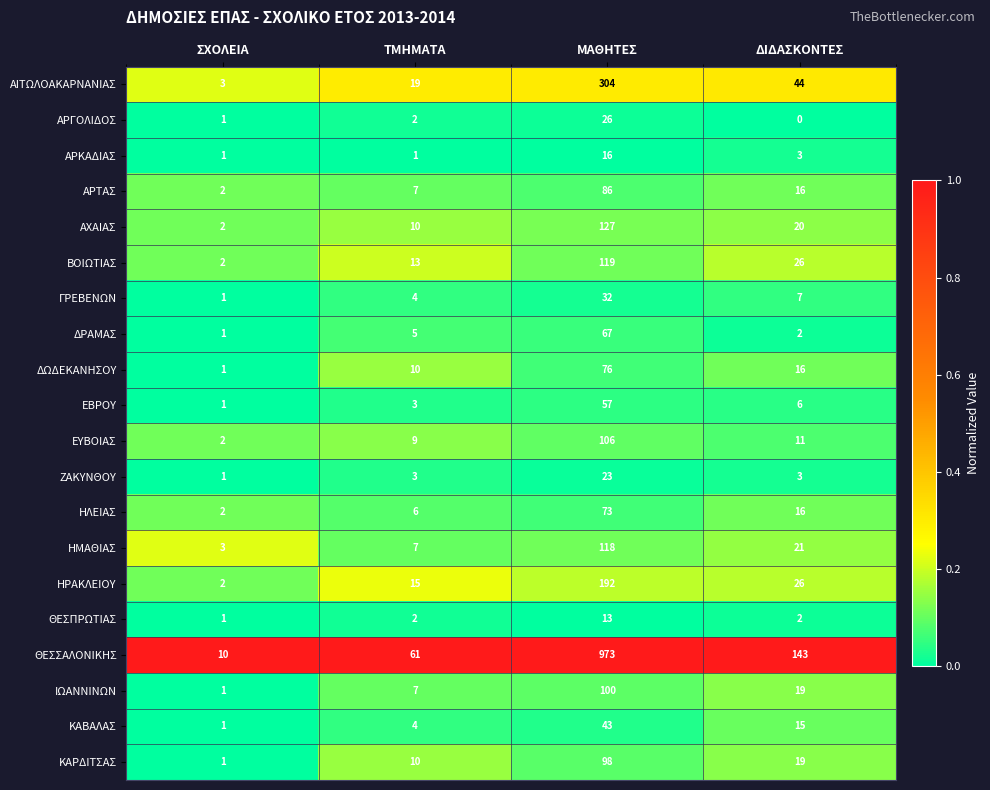

List the series in order of their peak value, highest first.

ΘΕΣΣΑΛΟΝΙΚΗΣ, ΑΙΤΩΛΟΑΚΑΡΝΑΝΙΑΣ, ΗΡΑΚΛΕΙΟΥ, ΑΧΑΙΑΣ, ΒΟΙΩΤΙΑΣ, ΗΜΑΘΙΑΣ, ΕΥΒΟΙΑΣ, ΙΩΑΝΝΙΝΩΝ, ΚΑΡΔΙΤΣΑΣ, ΑΡΤΑΣ, ΔΩΔΕΚΑΝΗΣΟΥ, ΗΛΕΙΑΣ, ΔΡΑΜΑΣ, ΕΒΡΟΥ, ΚΑΒΑΛΑΣ, ΓΡΕΒΕΝΩΝ, ΑΡΓΟΛΙΔΟΣ, ΖΑΚΥΝΘΟΥ, ΑΡΚΑΔΙΑΣ, ΘΕΣΠΡΩΤΙΑΣ